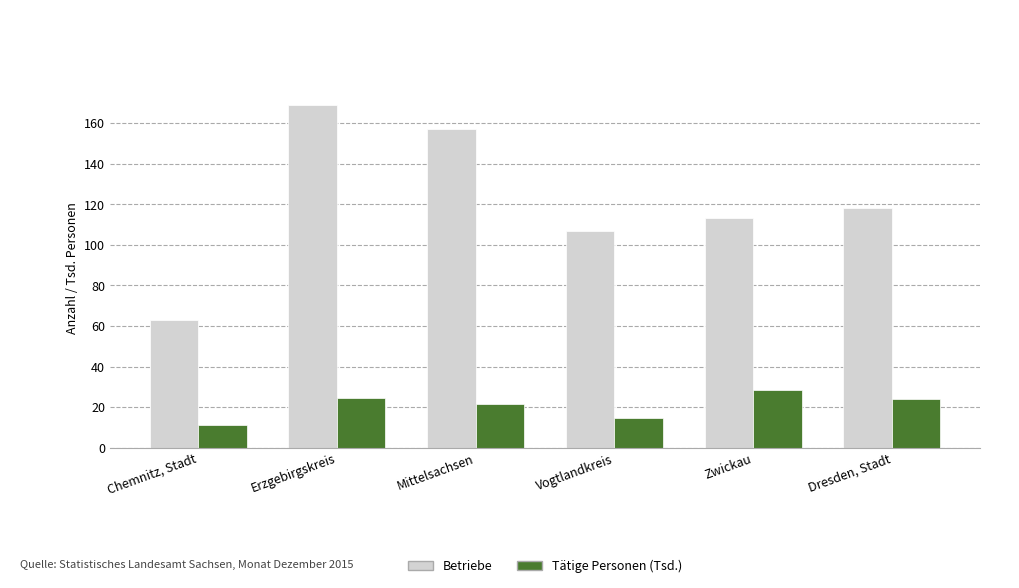

What is the minimum value for Betriebe?

63.0